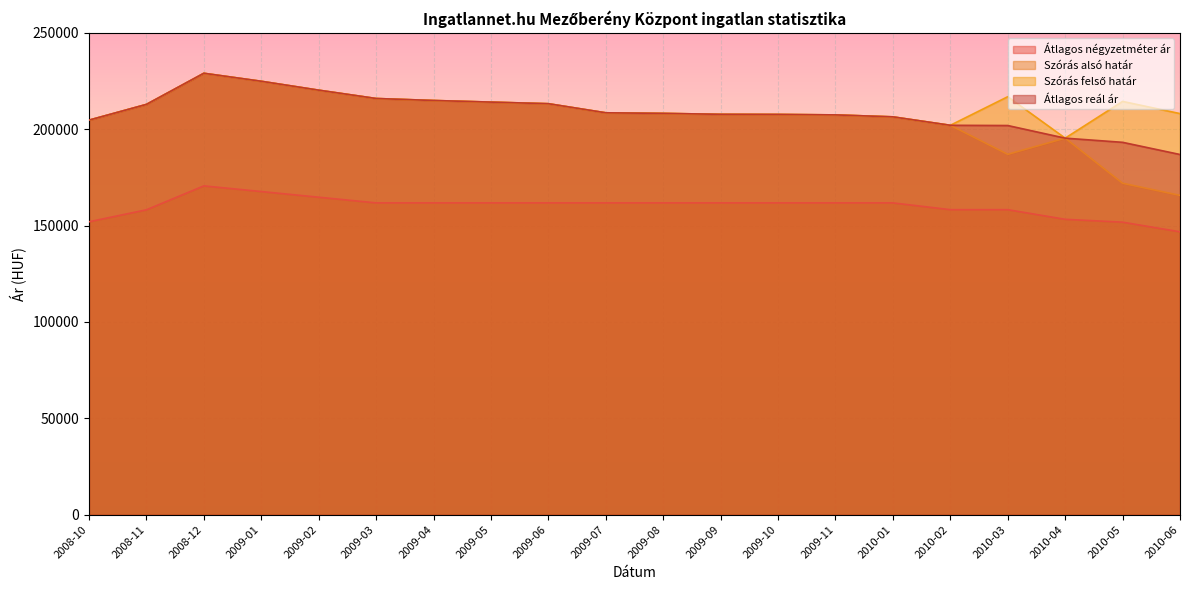

True or false: Átlagos reál ár and Szórás alsó határ intersect in this chart.

False